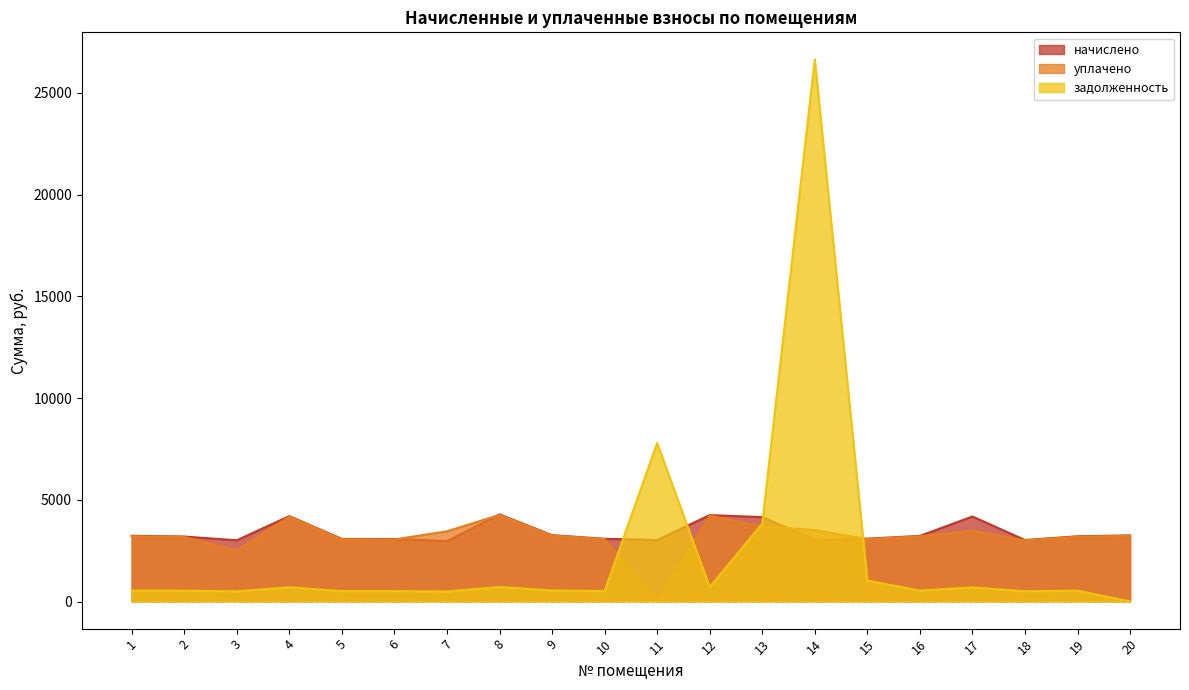

At how many categories does at least one series exceed 16039?

1